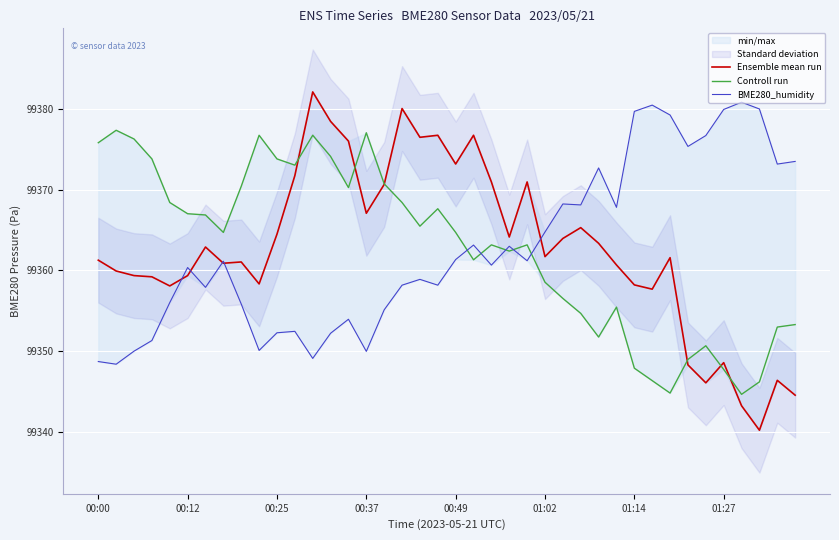

Is this an area chart (filled region under the line)?

No